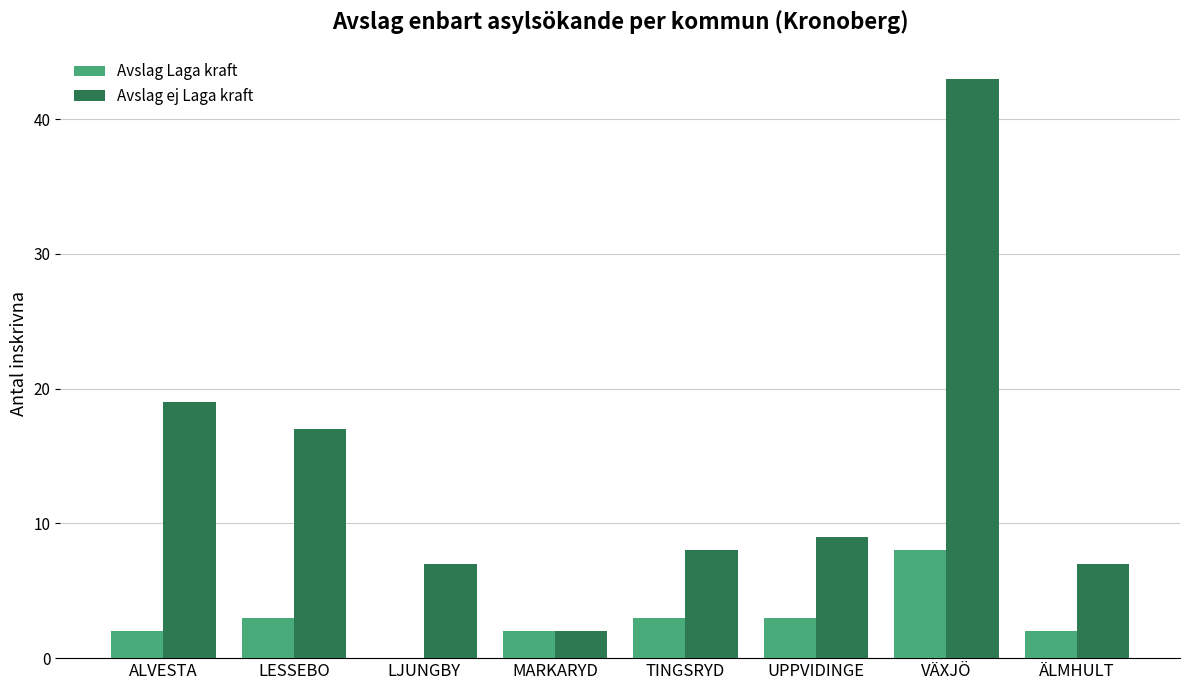

How many values in Avslag Laga kraft are above zero?

7